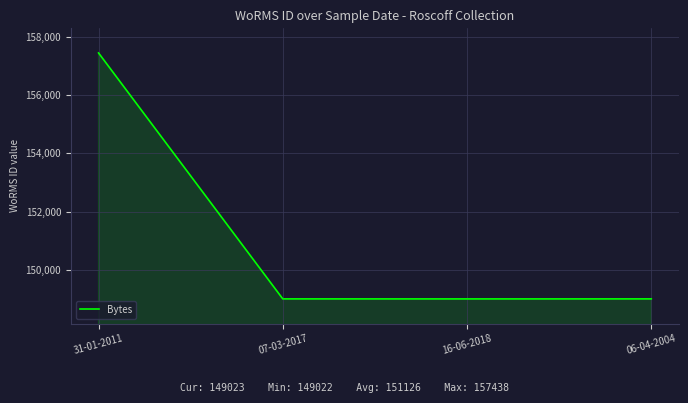

True or false: the data has more than 2 interior local peaks.

False